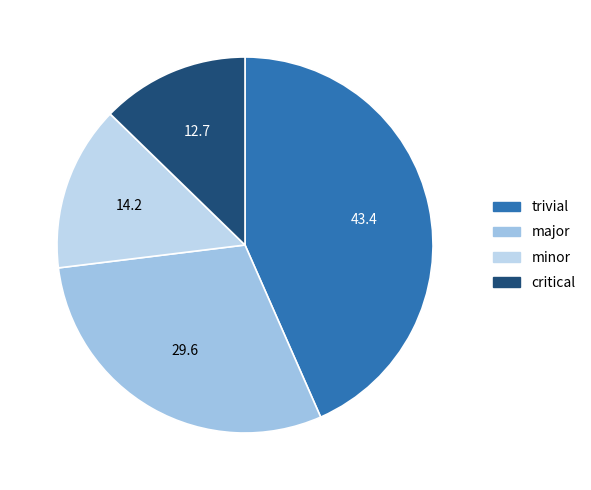

Count the number of slices in the pie.

4